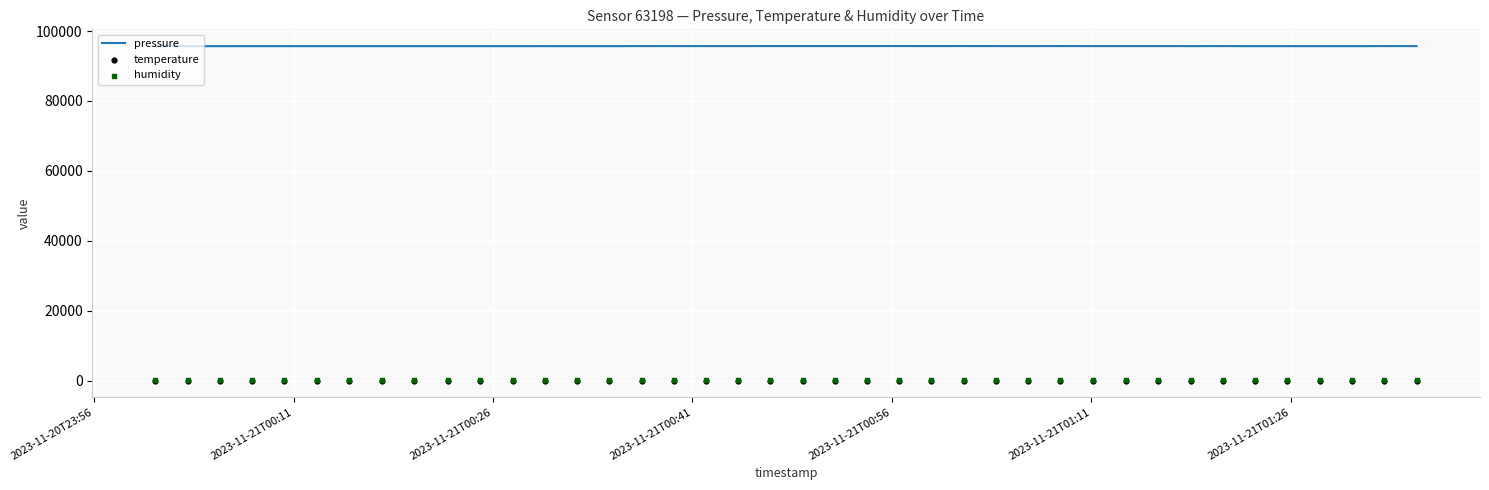

Which series reaches the minimum Y coordinate?

temperature